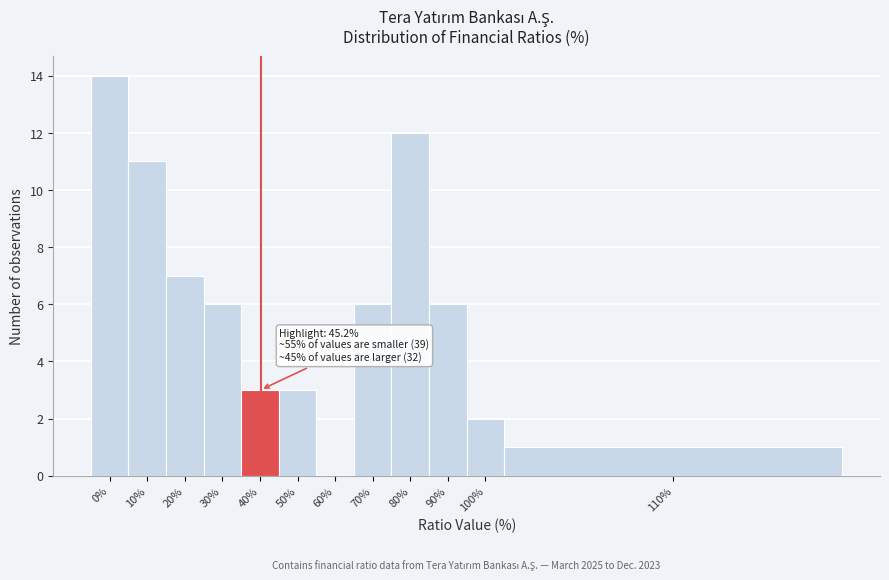

Reading right to left, what are all the values shown in this chart?

110%=1	100%=2	90%=6	80%=12	70%=6	60%=0	50%=3	40%=3	30%=6	20%=7	10%=11	0%=14